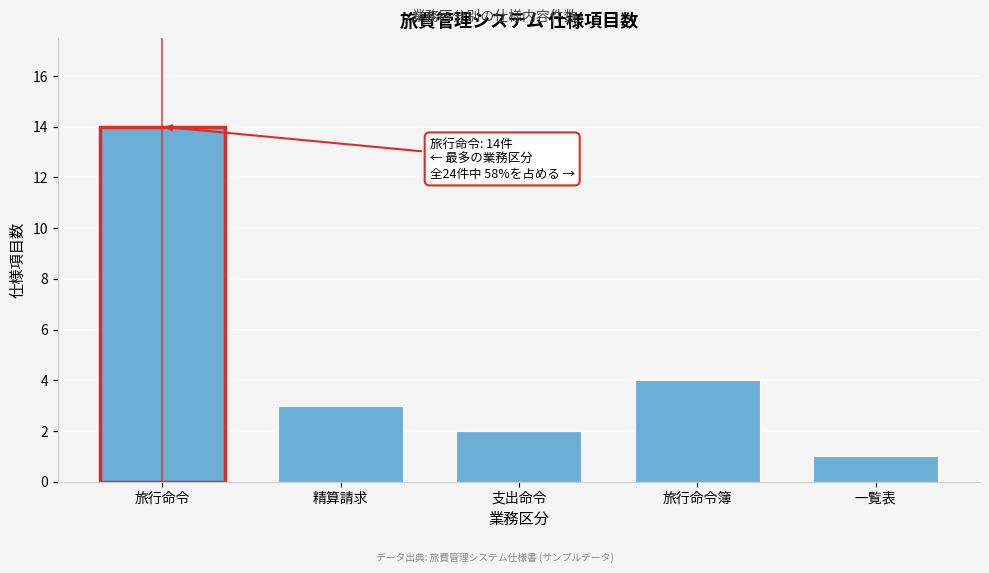

Reading left to right, what are all the values shown in this chart?

旅行命令=14	精算請求=3	支出命令=2	旅行命令簿=4	一覧表=1